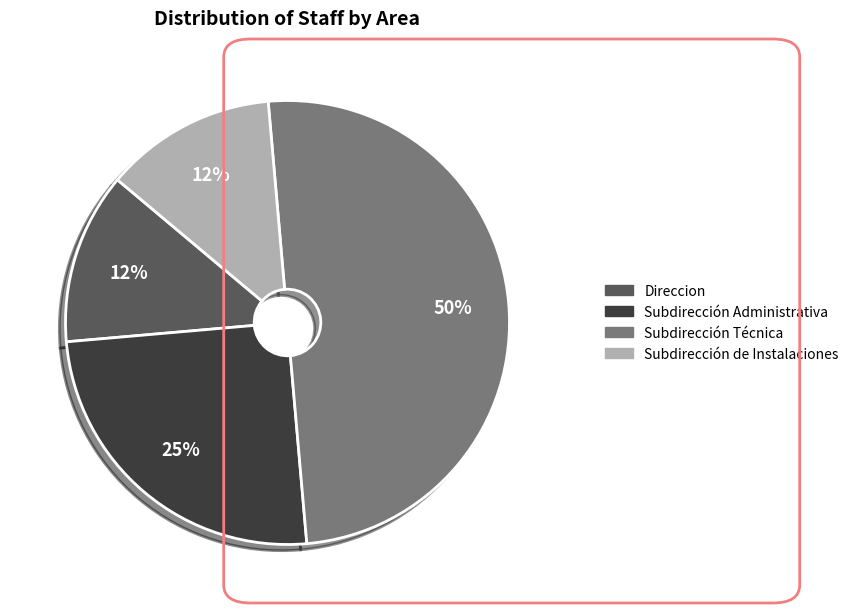

Which has a higher value, Subdirección Administrativa or Subdirección Técnica?

Subdirección Técnica